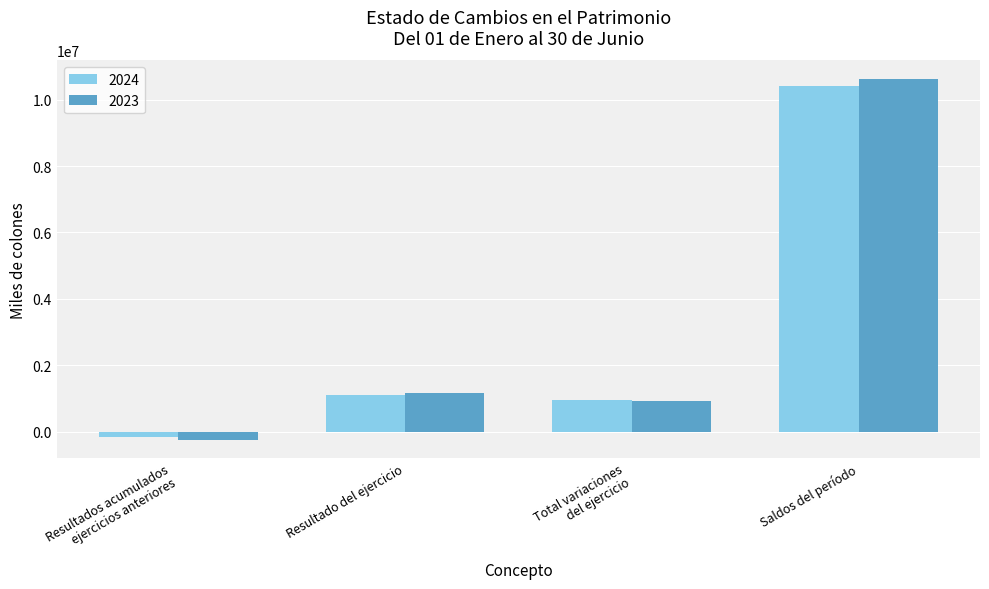

What are all the series names shown in the legend?

2024, 2023